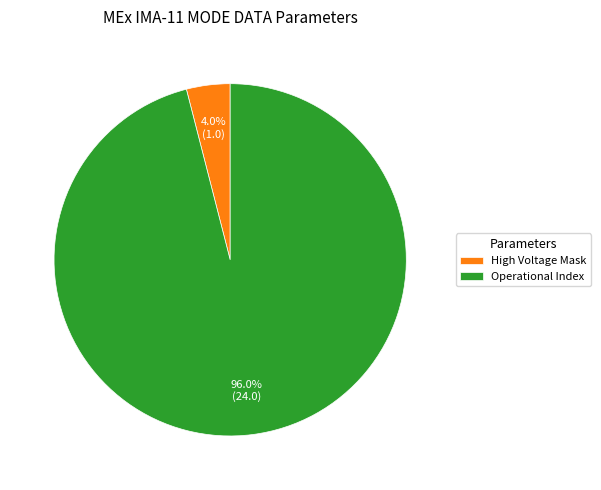

Does High Voltage Mask account for over 50% of the chart?

No